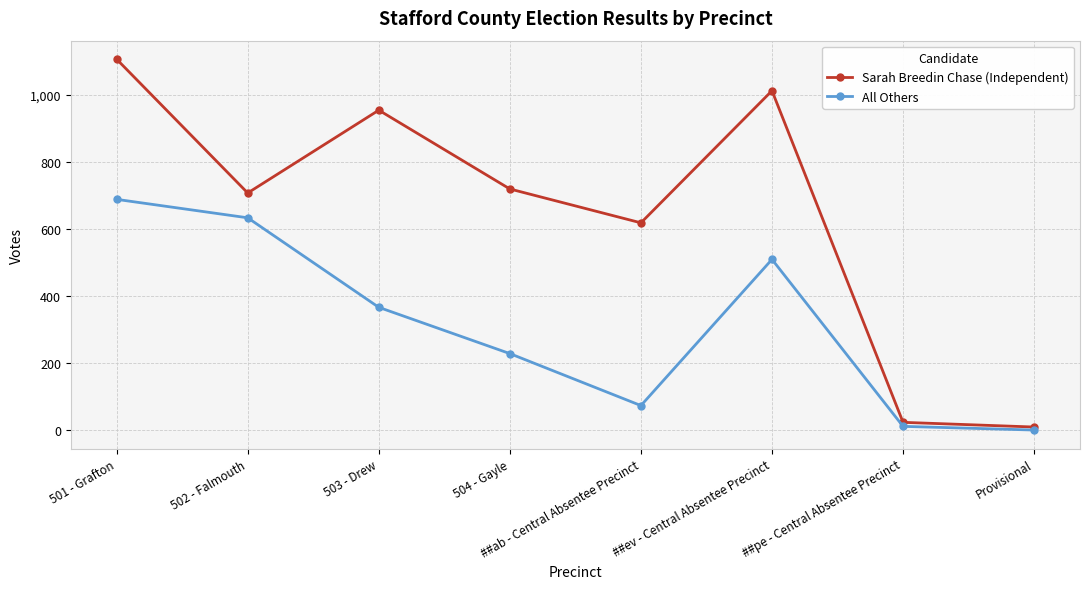

Between 503 - Drew and Provisional, which series saw the biggest shift?

Sarah Breedin Chase (Independent)